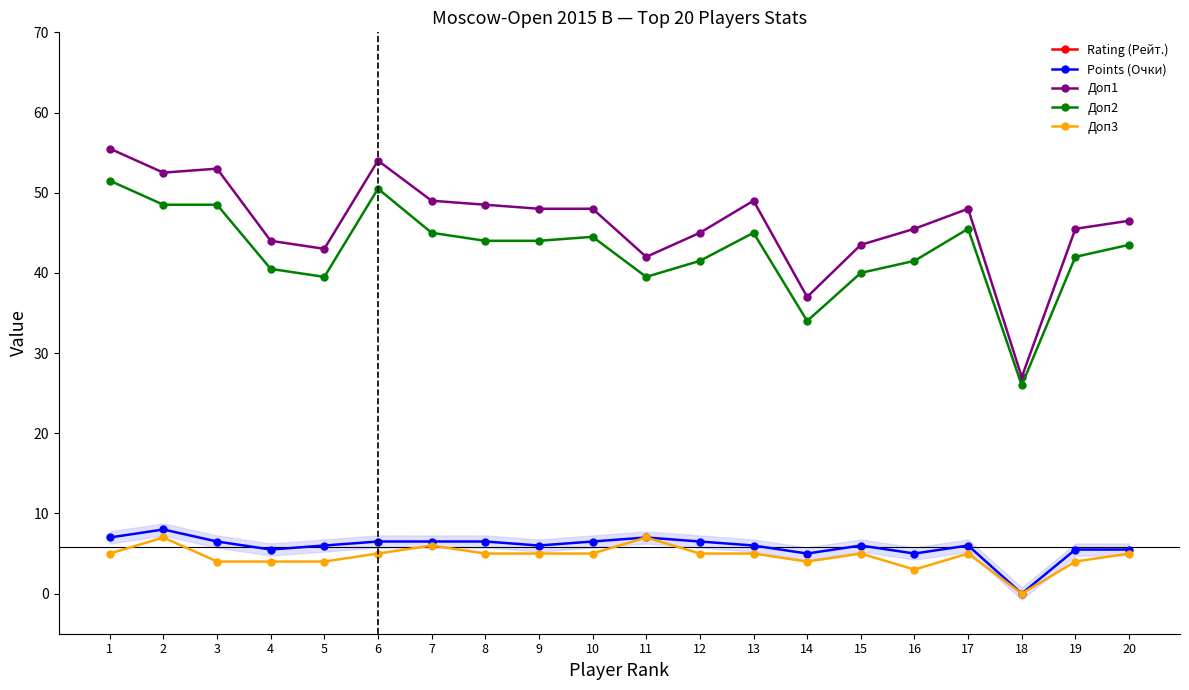

What is the total value across all series at 19?

2359.0